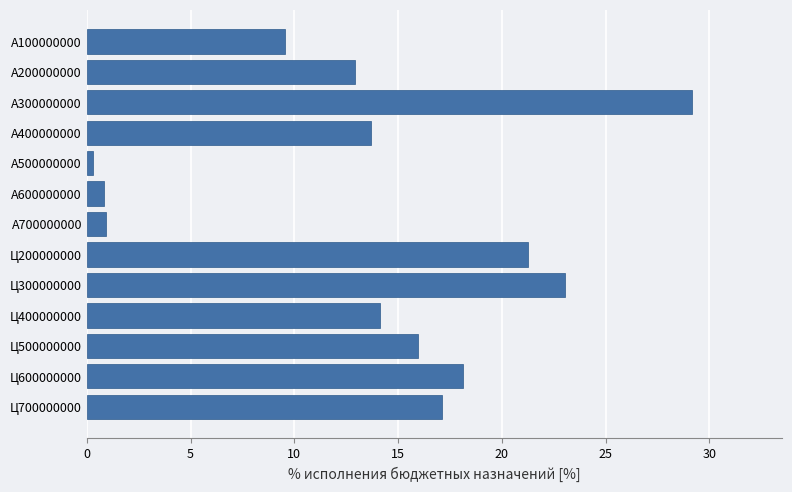

Are the bars horizontal?

Yes